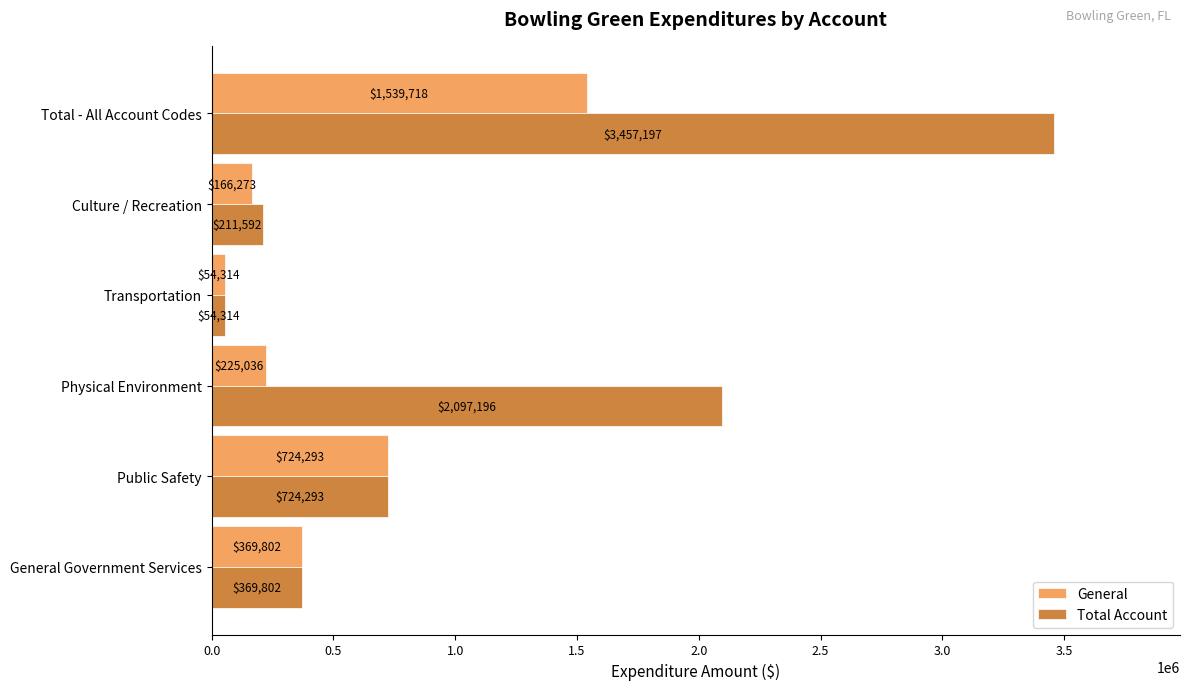

What are all the series names shown in the legend?

General, Total Account